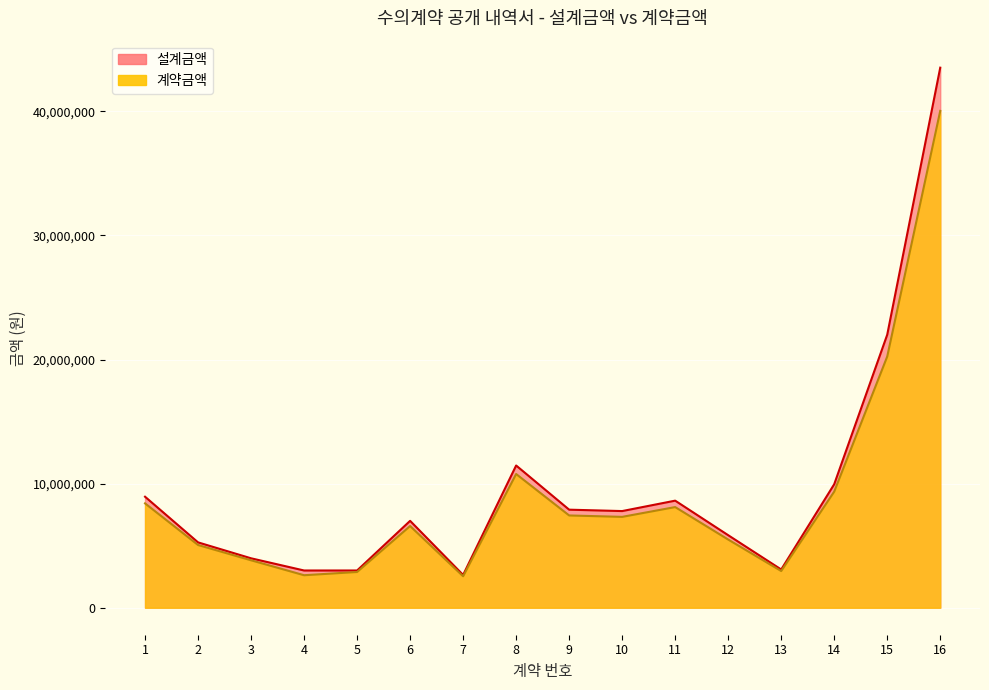

How many categories are shown in the chart?

16